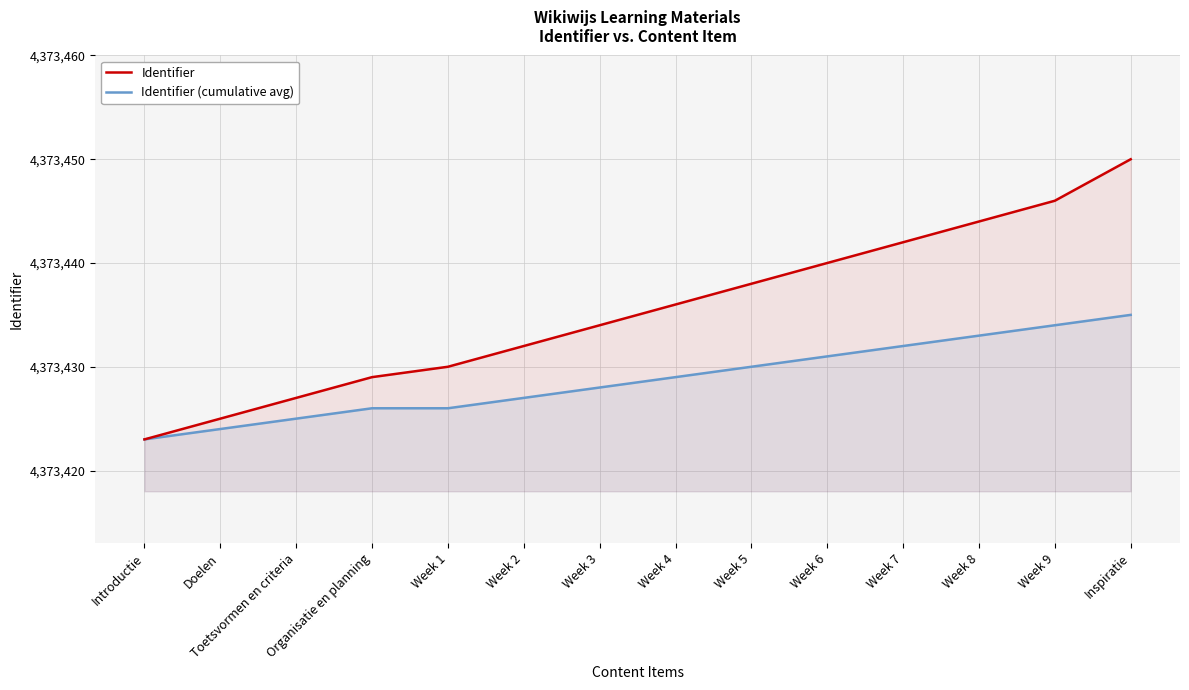

What is the average value of the Identifier series?

4373435